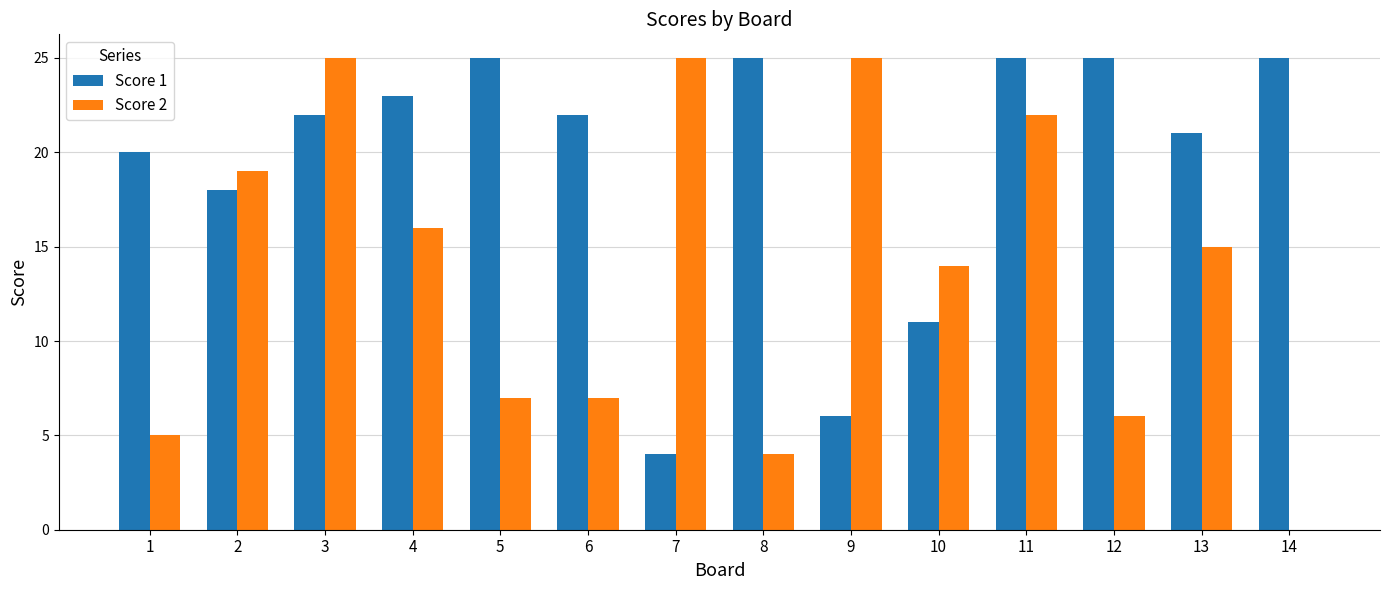

Which series changed the most between 12 and 14?

Score 2